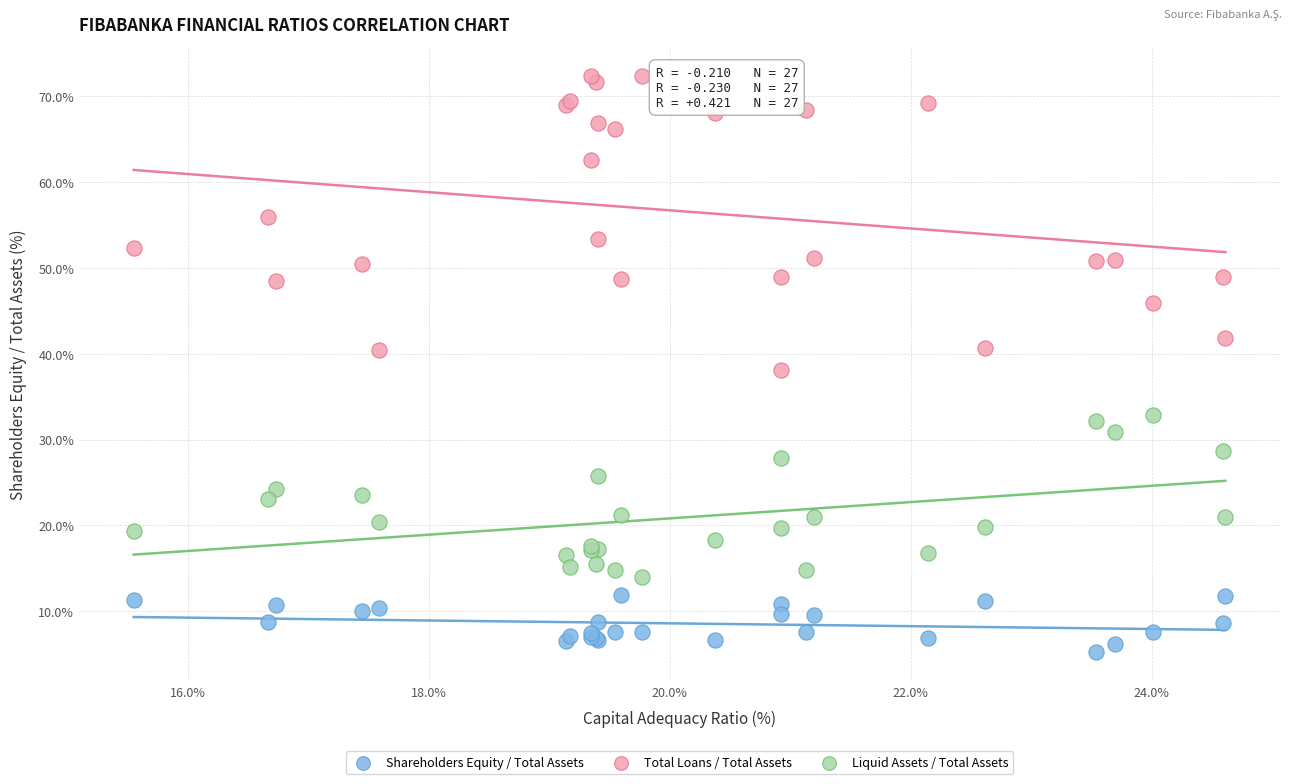

Which series reaches the minimum Y coordinate?

Shareholders Equity / Total Assets